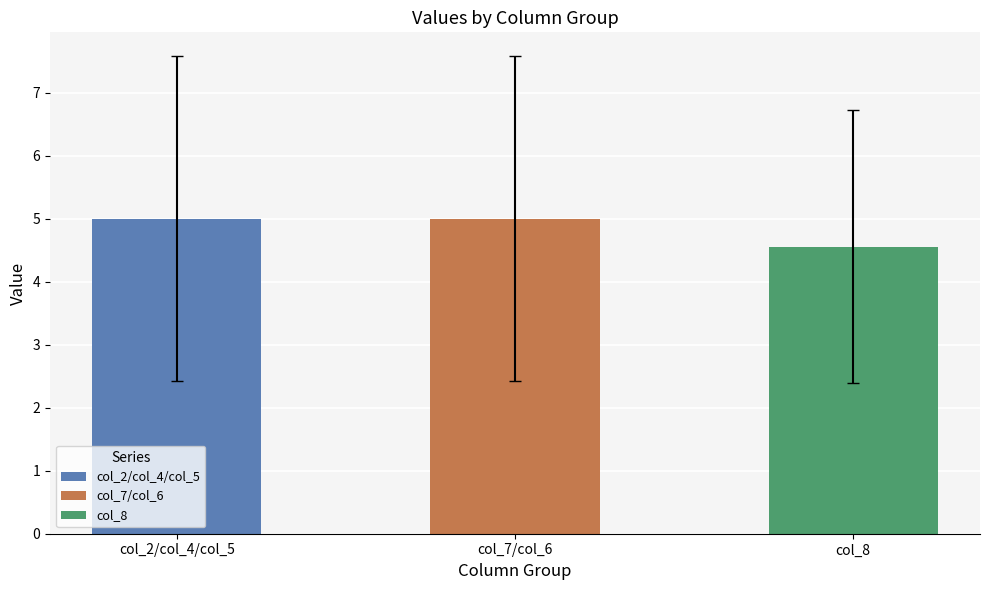

What is the value of the 3rd bar from the left?

4.6